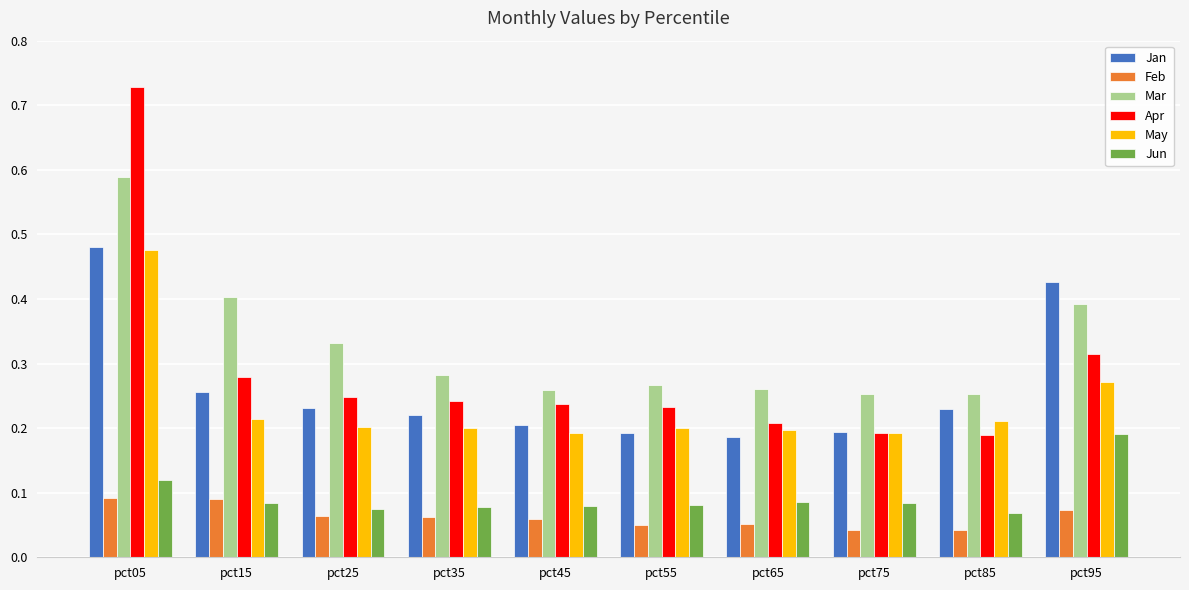

Which series has the largest range (max minus min)?

Apr